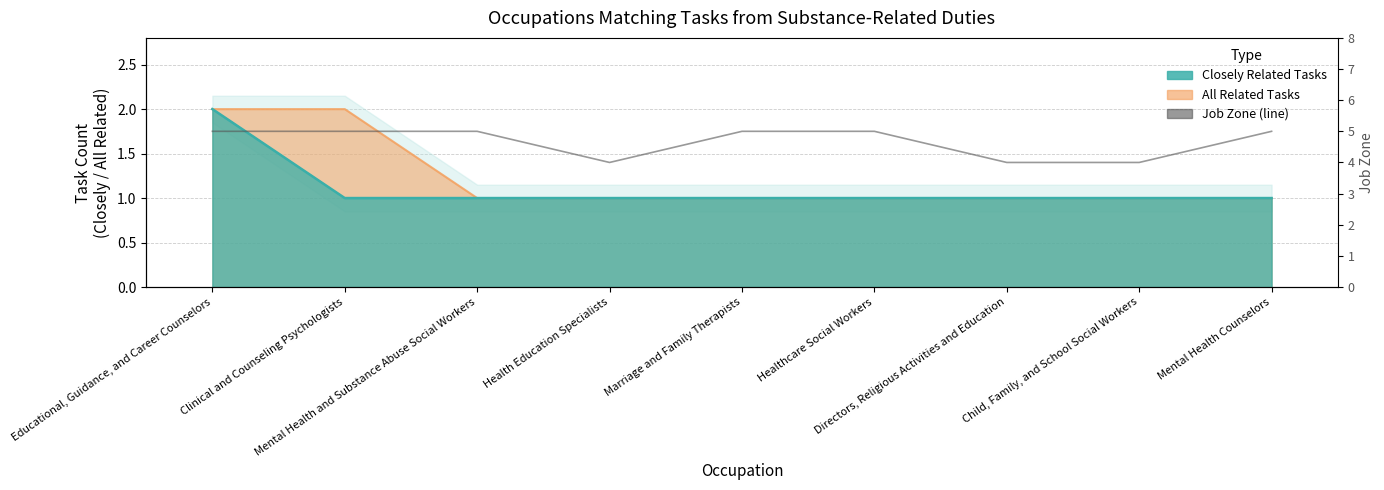

Where is the first local minimum?

Health Education Specialists